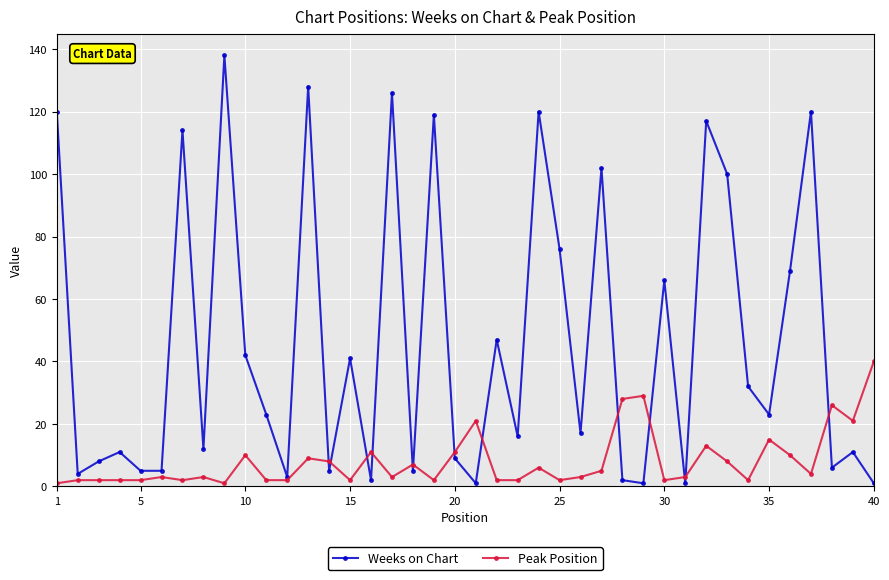

Rank the series by their maximum value, from highest to lowest.

Weeks on Chart, Peak Position